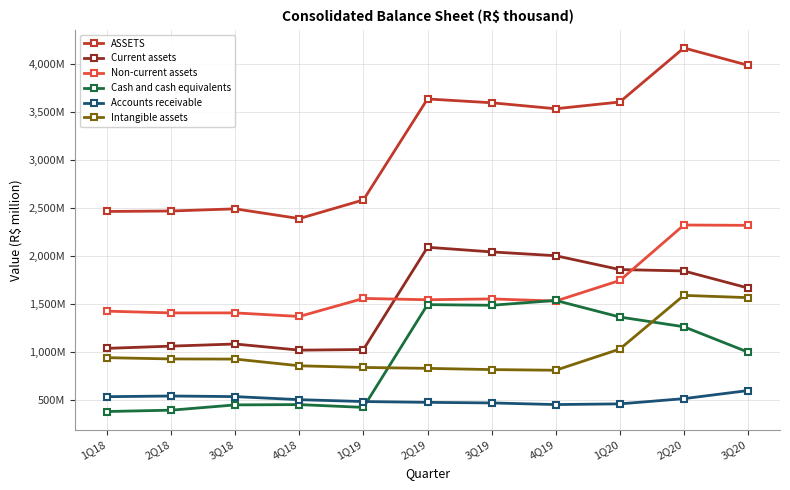

What is the difference between the maximum and second lowest values in the Intangible assets series?

773.3